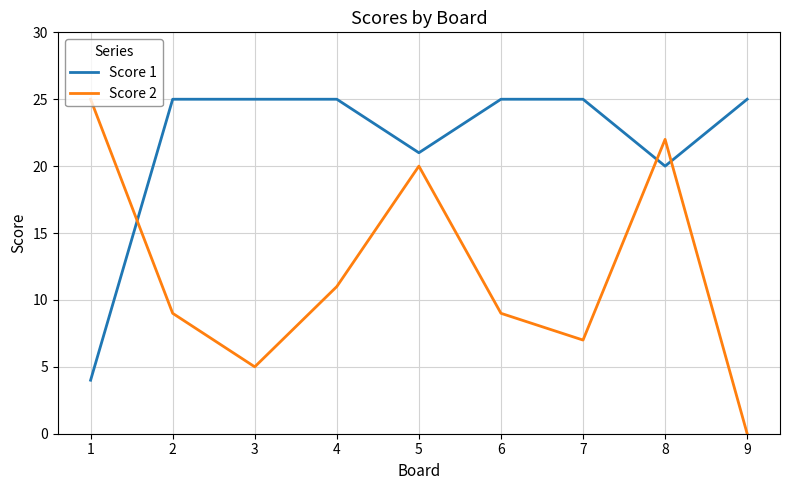

Reading right to left, what are all the values shown in this chart?

Score 1: 9=25	8=20	7=25	6=25	5=21	4=25	3=25	2=25	1=4
Score 2: 9=0	8=22	7=7	6=9	5=20	4=11	3=5	2=9	1=25